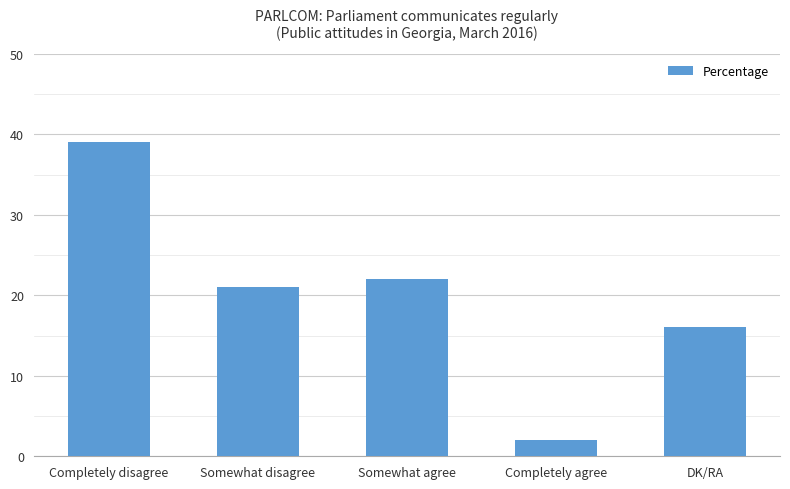

Count the number of data series in this chart.

1